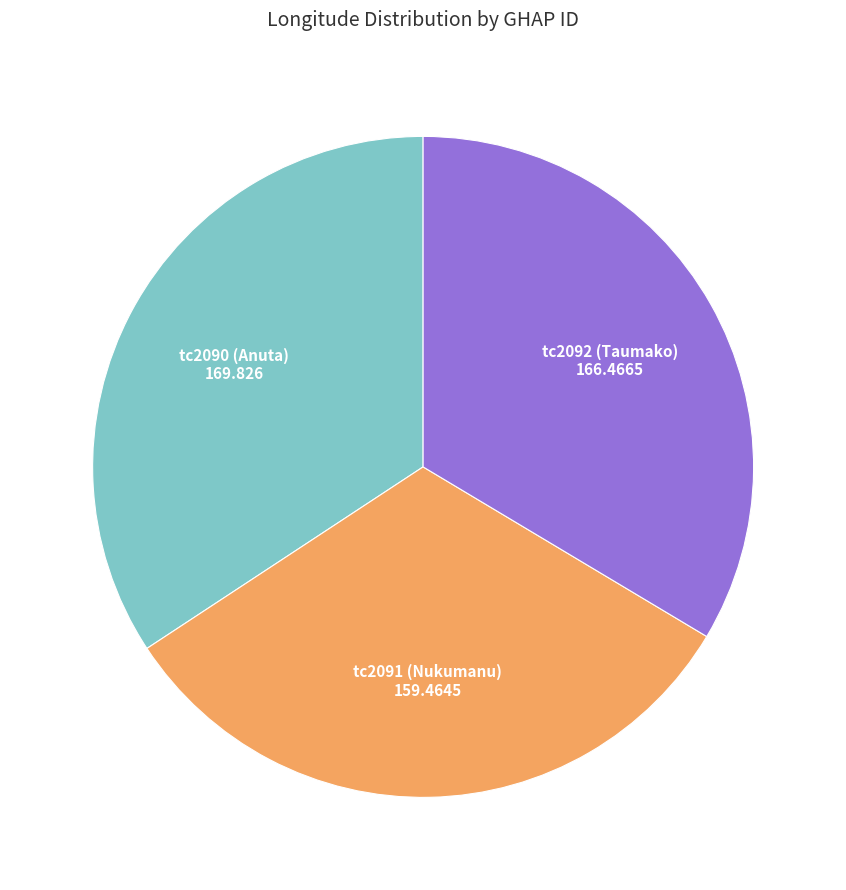

Does any single category account for the majority?

No